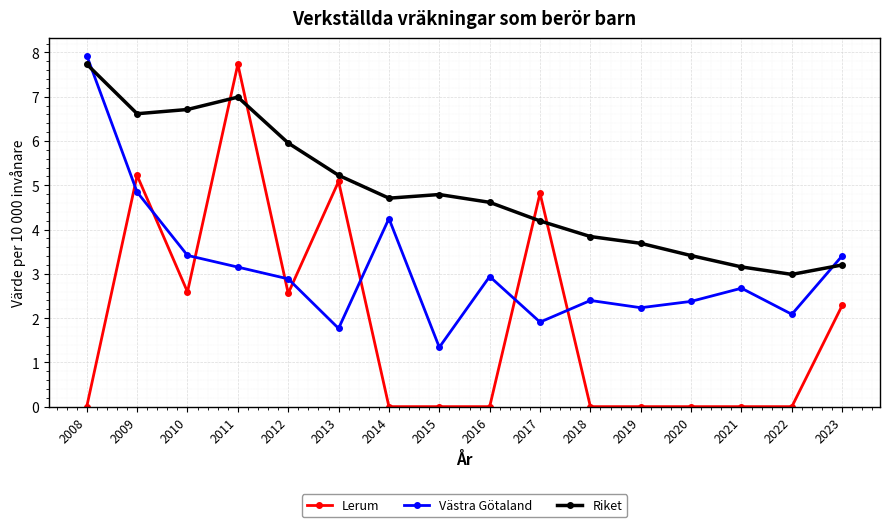

At how many categories does at least one series exceed 4?

10